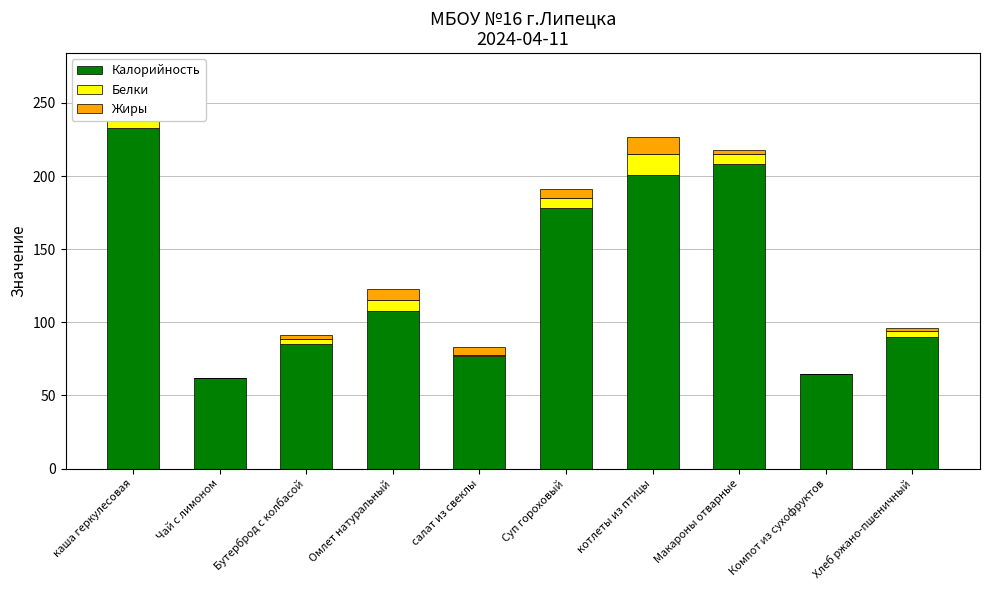

Does the chart contain stacked bars?

Yes